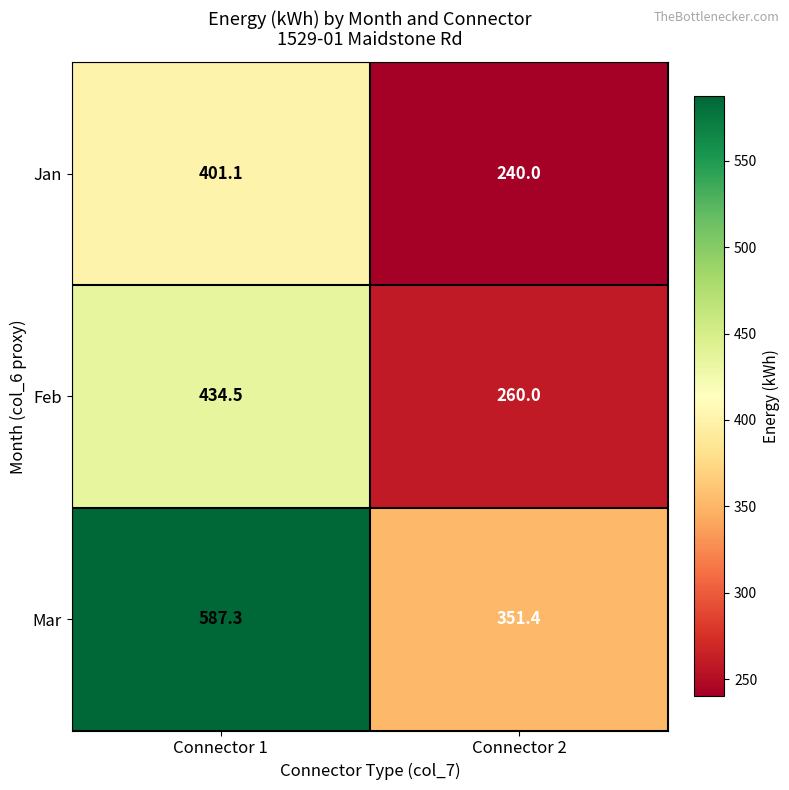

At which category does the chart reach its minimum across all series?

Connector 2